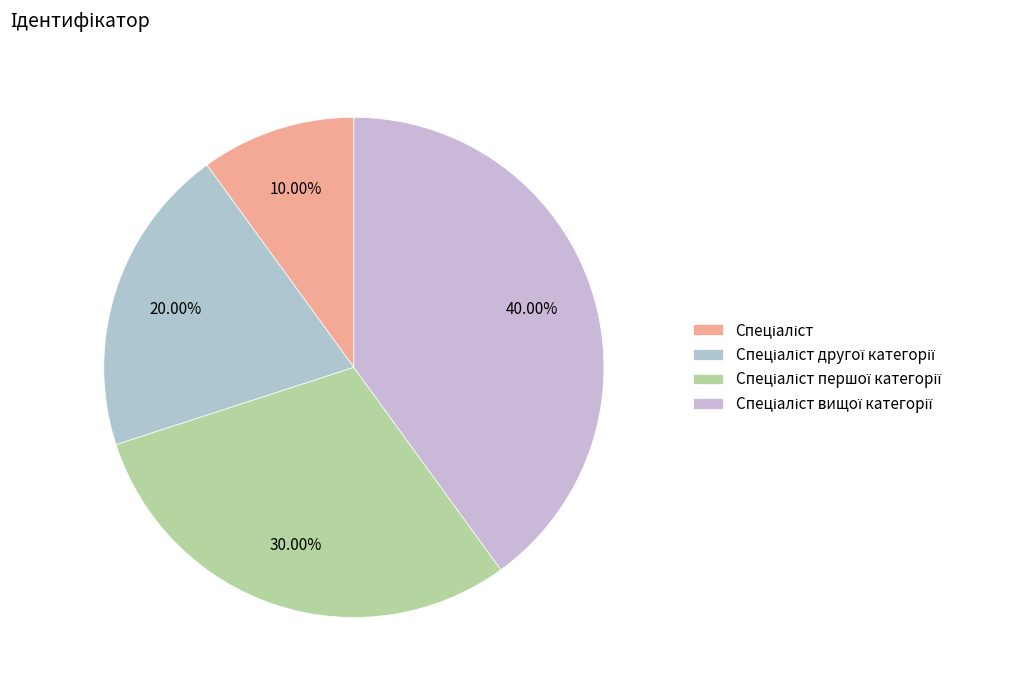

Is Спеціаліст вищої категорії the majority of the pie?

No